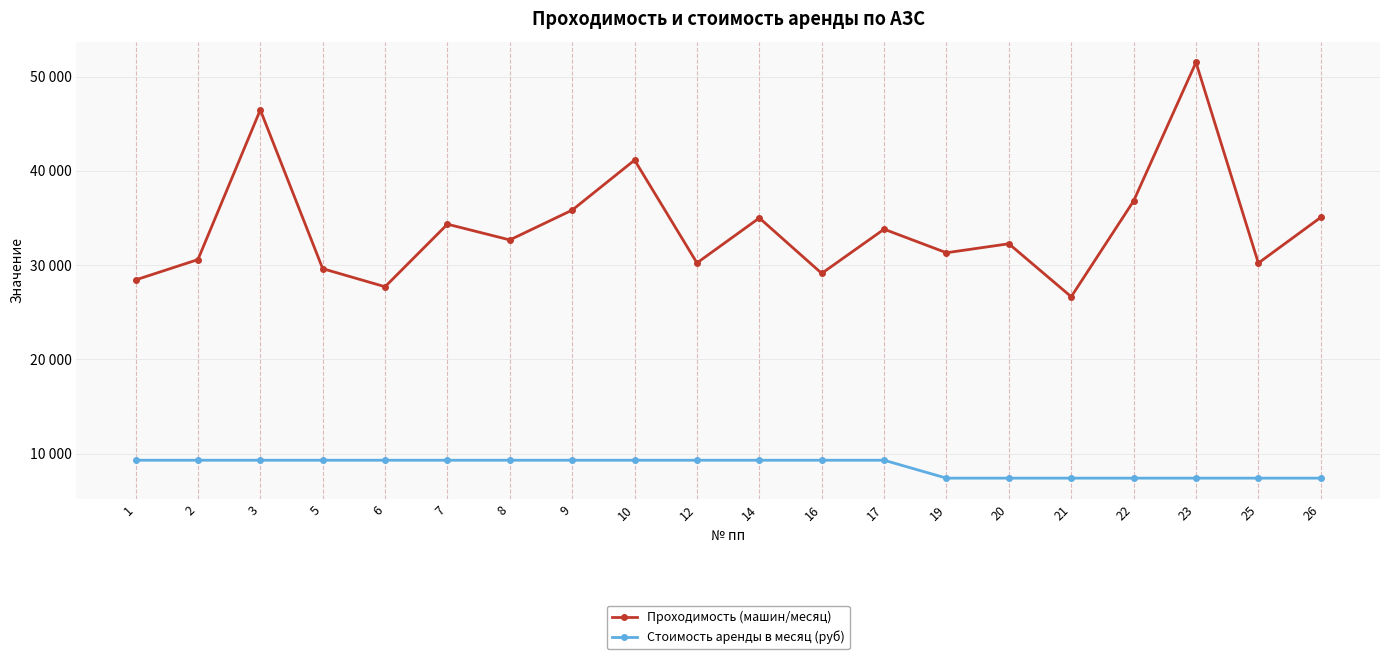

What are all the series names shown in the legend?

Проходимость (машин/месяц), Стоимость аренды в месяц (руб)